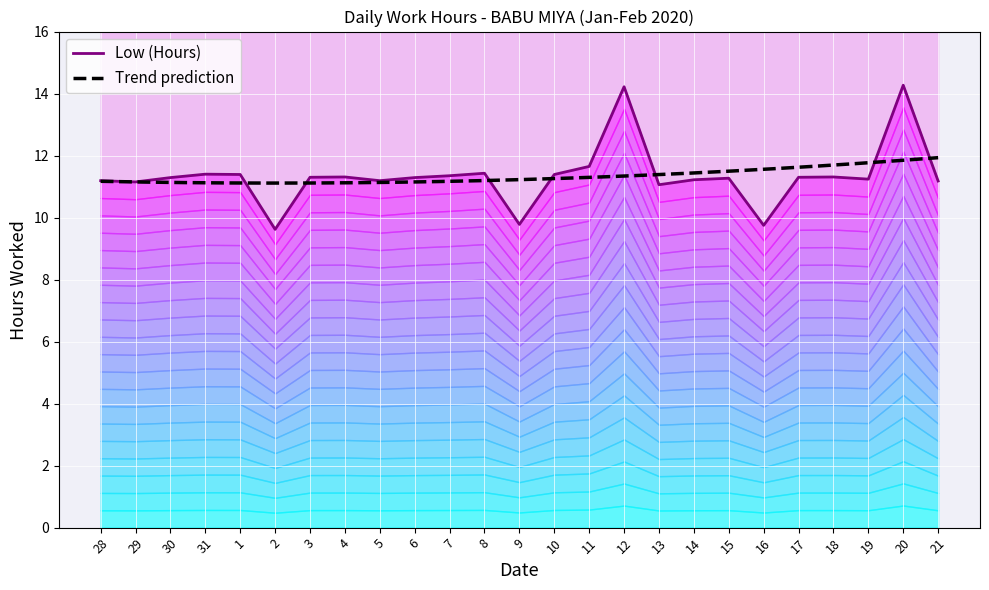

How many points are higher than both their immediate neighbors (excluding endpoints)?

7